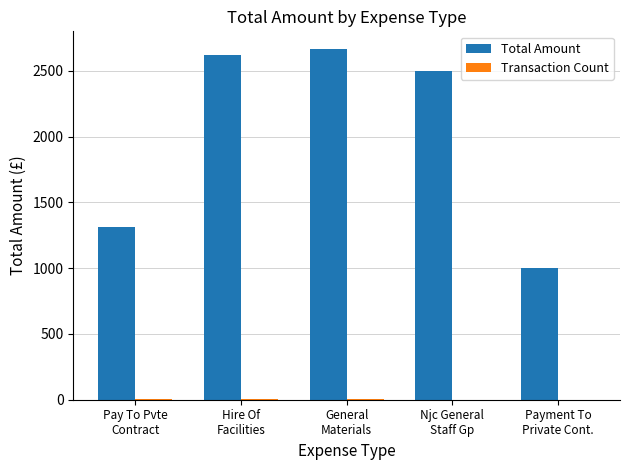

Which series has the largest total across all categories?

Total Amount